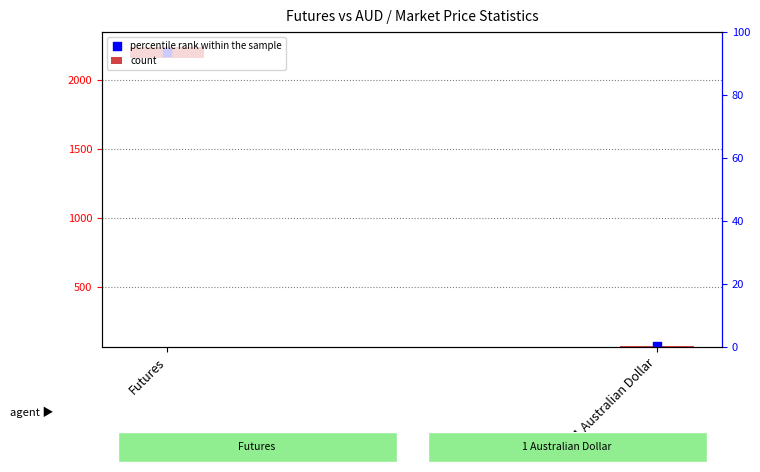

What is the change in value from Futures to 1 Australian Dollar?

-2125.0